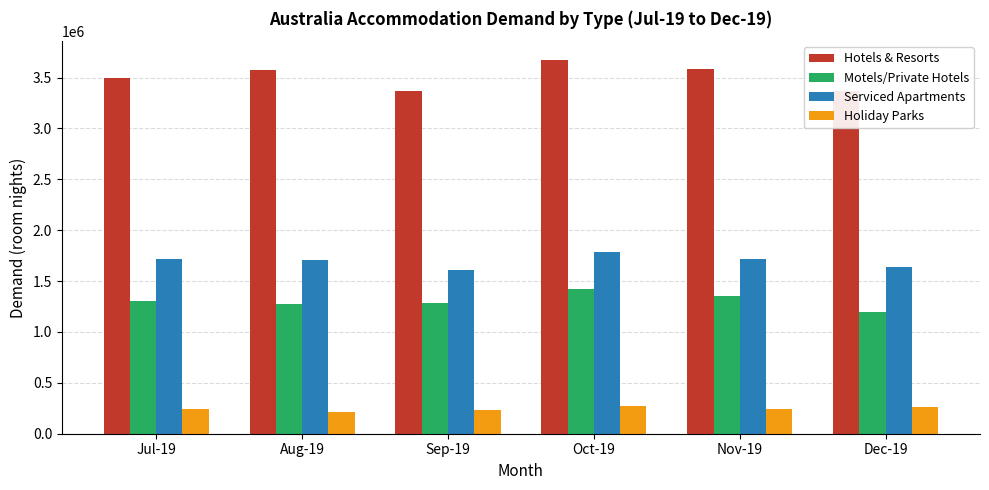

What is the label of the 5th bar from the left?

Nov-19